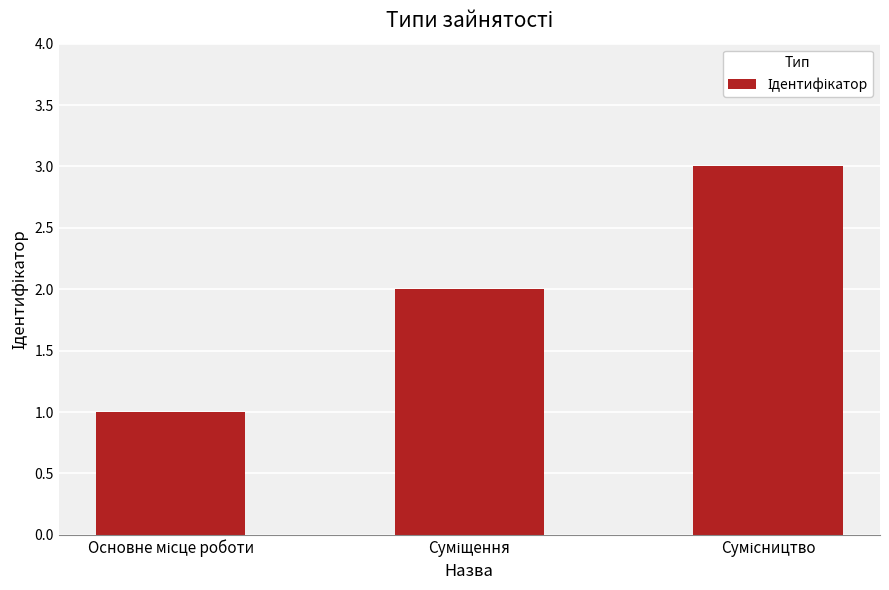

What is the maximum value shown in the chart?

3